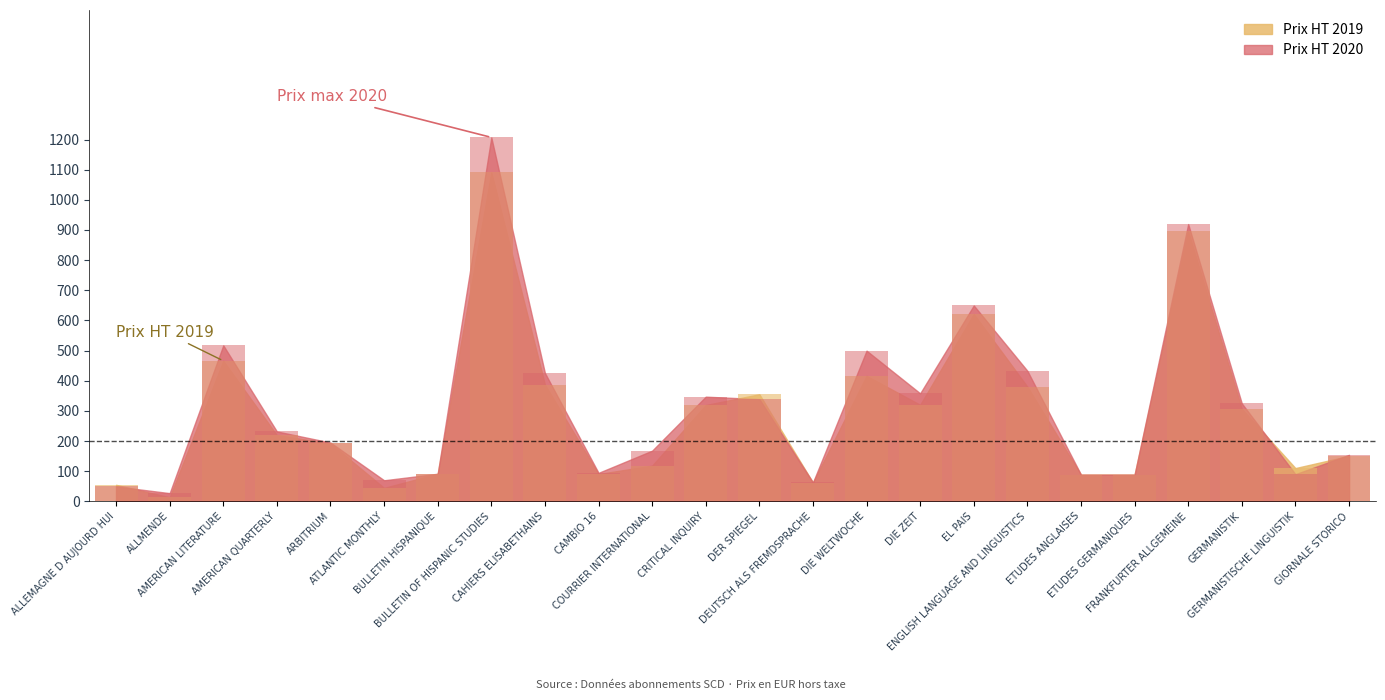

What is the label of the 19th bar from the left?

ETUDES ANGLAISES